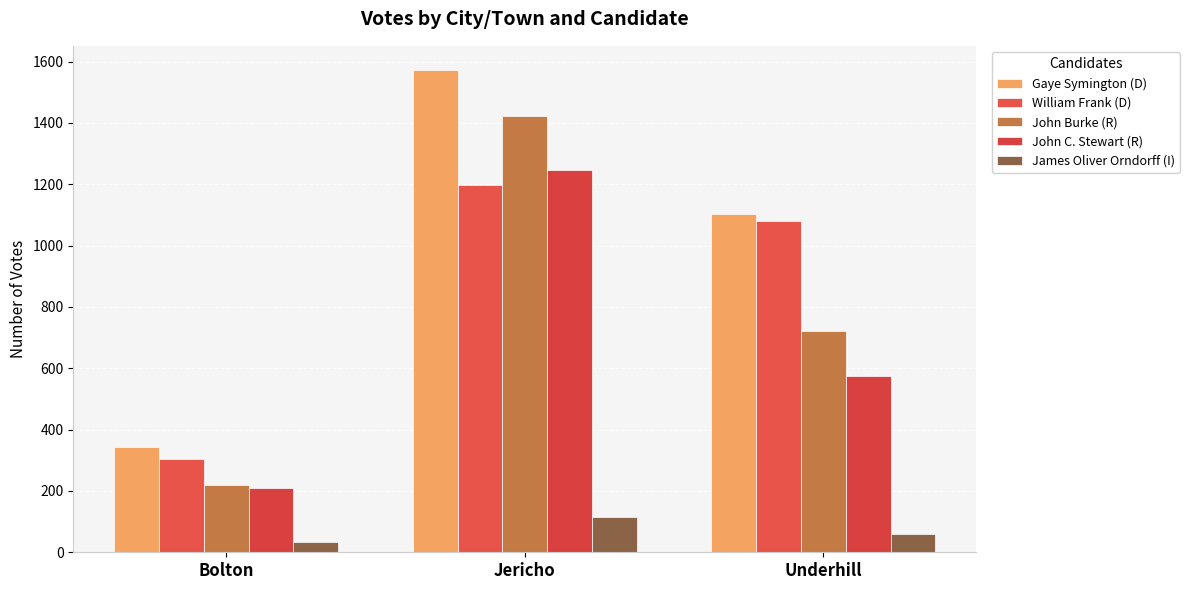

Rank the series by their maximum value, from highest to lowest.

Gaye Symington (D), John Burke (R), John C. Stewart (R), William Frank (D), James Oliver Orndorff (I)